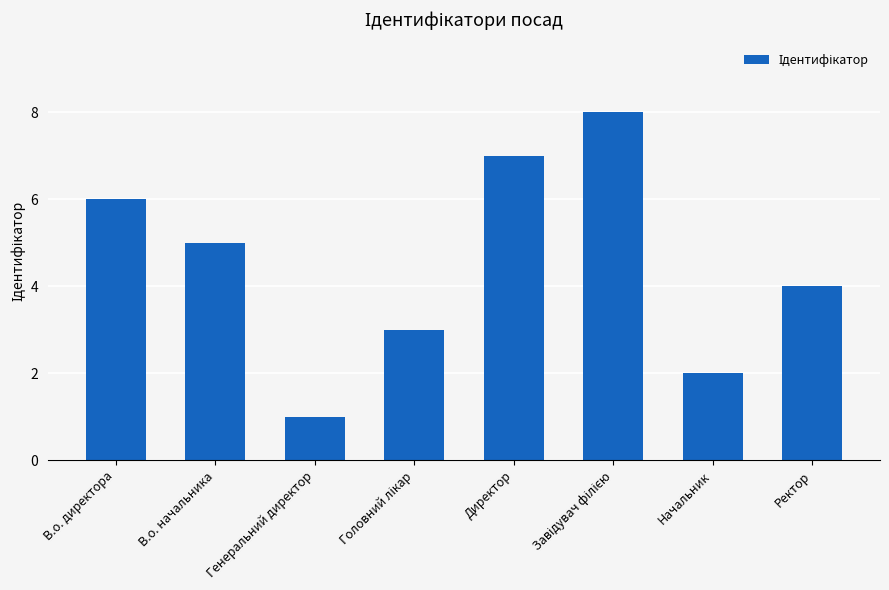

What is the maximum value shown in the chart?

8